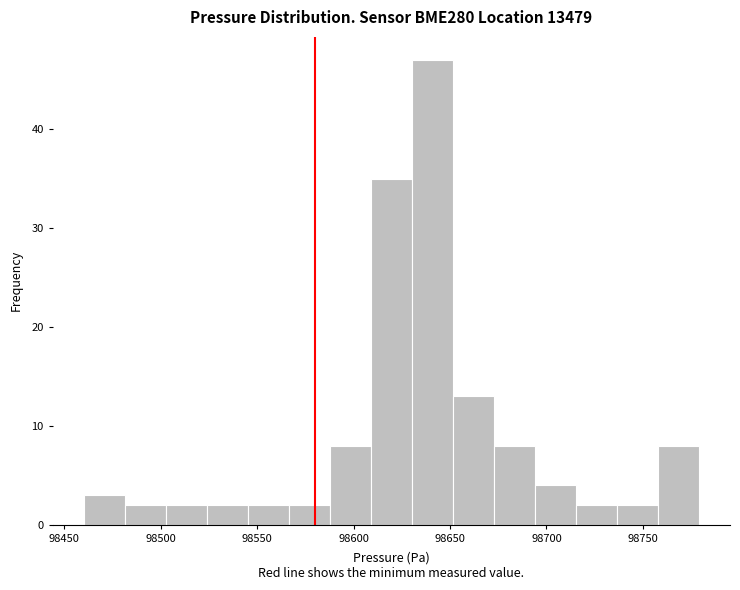

Over which range of the x-axis is the bar tallest?

98630 to 98650